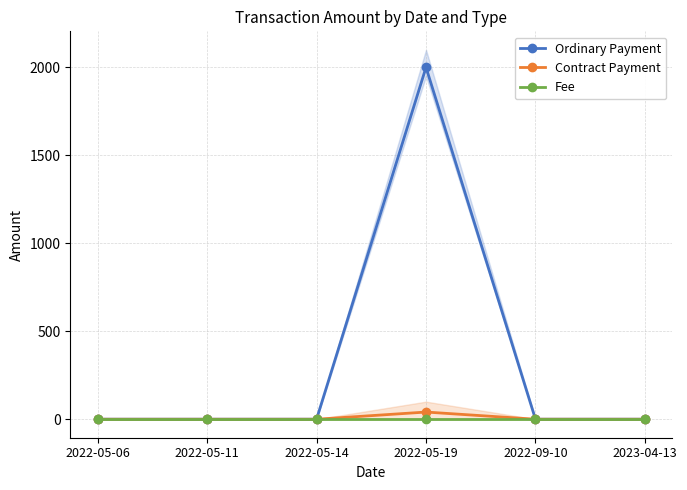

What is the label of the 5th point from the left?

2022-09-10